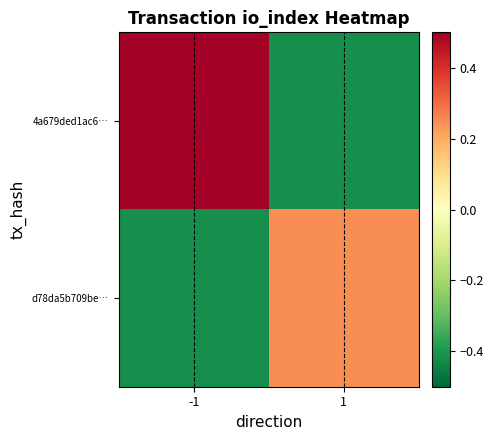

Which series changed the most between -1 and 1?

4a679ded1ac6…